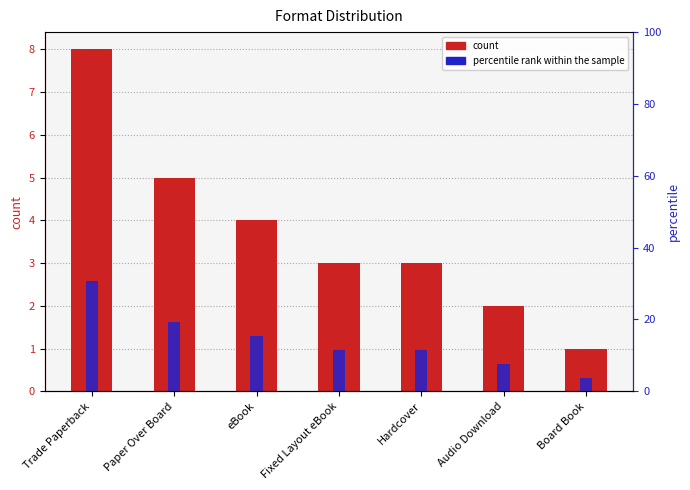

Are the bars grouped side by side (vs. stacked)?

Yes